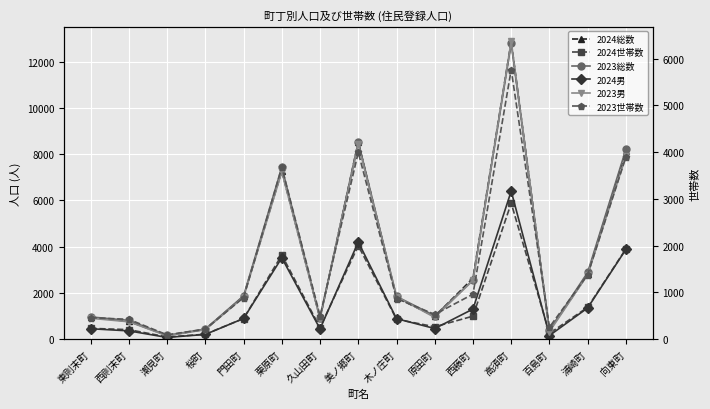

Between 西則末町 and 桜町, which series saw the biggest shift?

2023総数